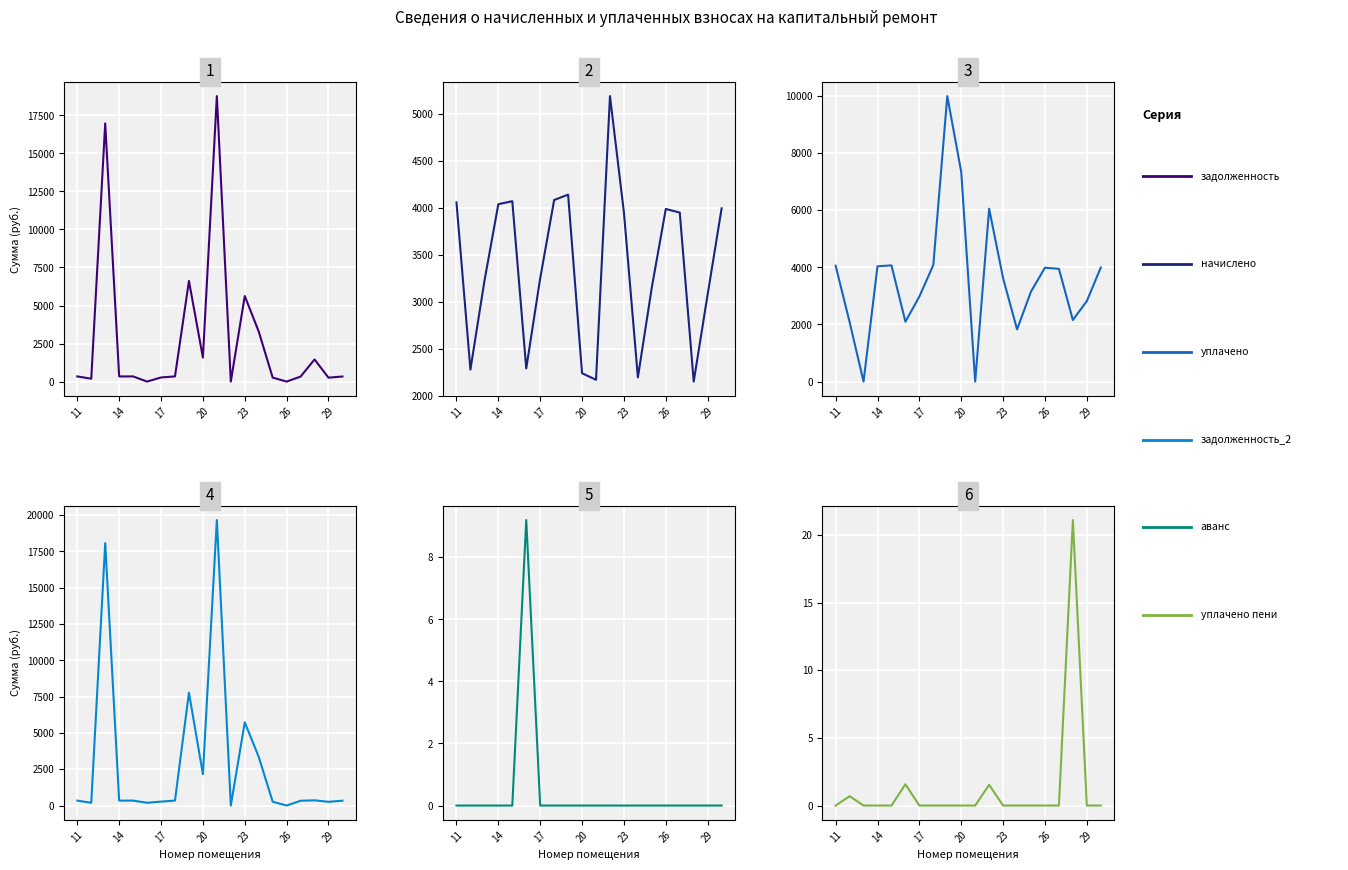

What value does the задолженность_2 (col_6) series have at 29?

256.5